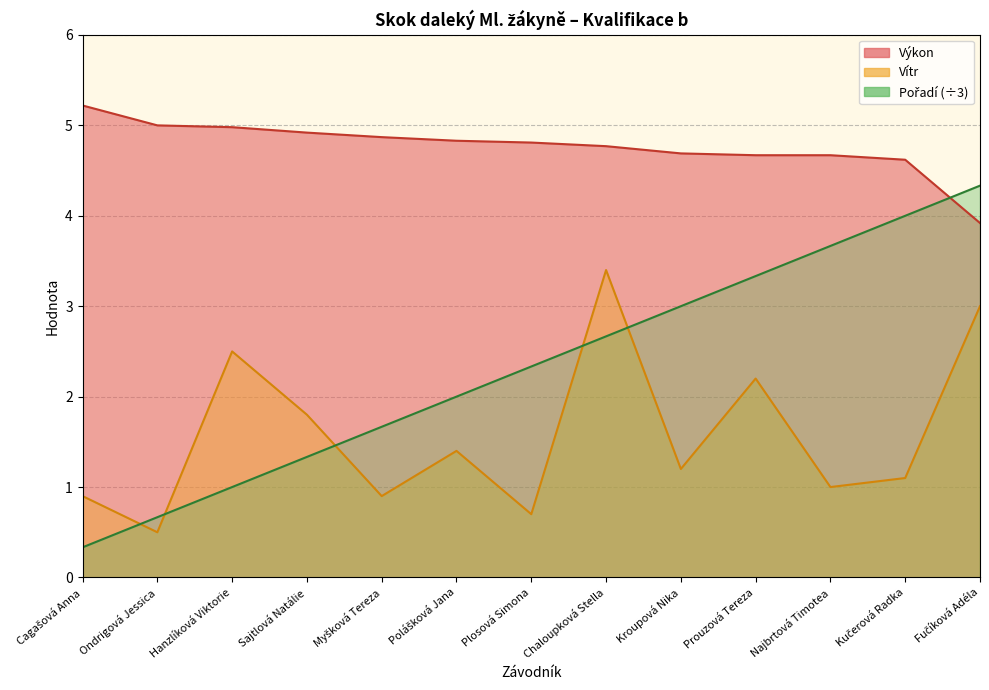

Reading left to right, transcribe all the data shown in this chart.

Výkon: Cagašová Anna=5.2	Ondrigová Jessica=5.0	Hanzlíková Viktorie=5.0	Sajtlová Natálie=4.9	Myšková Tereza=4.9	Polášková Jana=4.8	Plosová Simona=4.8	Chaloupková Stella=4.8	Kroupová Nika=4.7	Prouzová Tereza=4.7	Najbrtová Timotea=4.7	Kučerová Radka=4.6	Fučíková Adéla=3.9
Vítr: Cagašová Anna=0.9	Ondrigová Jessica=0.5	Hanzlíková Viktorie=2.5	Sajtlová Natálie=1.8	Myšková Tereza=0.9	Polášková Jana=1.4	Plosová Simona=0.7	Chaloupková Stella=3.4	Kroupová Nika=1.2	Prouzová Tereza=2.2	Najbrtová Timotea=1.0	Kučerová Radka=1.1	Fučíková Adéla=3.0
Pořadí: Cagašová Anna=0.3	Ondrigová Jessica=0.7	Hanzlíková Viktorie=1.0	Sajtlová Natálie=1.3	Myšková Tereza=1.7	Polášková Jana=2.0	Plosová Simona=2.3	Chaloupková Stella=2.7	Kroupová Nika=3.0	Prouzová Tereza=3.3	Najbrtová Timotea=3.7	Kučerová Radka=4.0	Fučíková Adéla=4.3